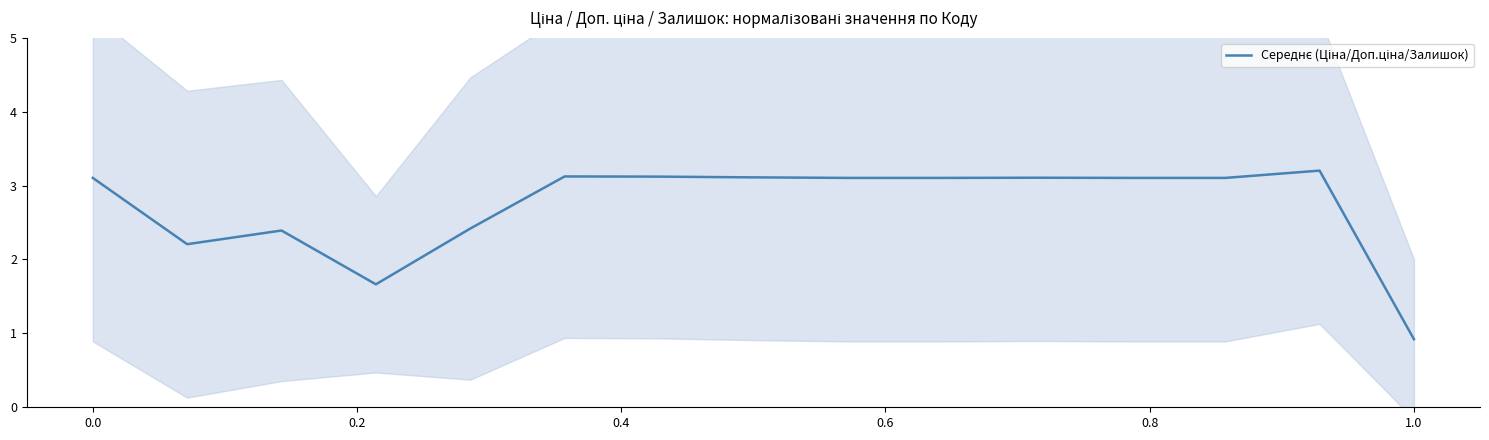

True or false: the data shows 5.2 at 1.2.

False